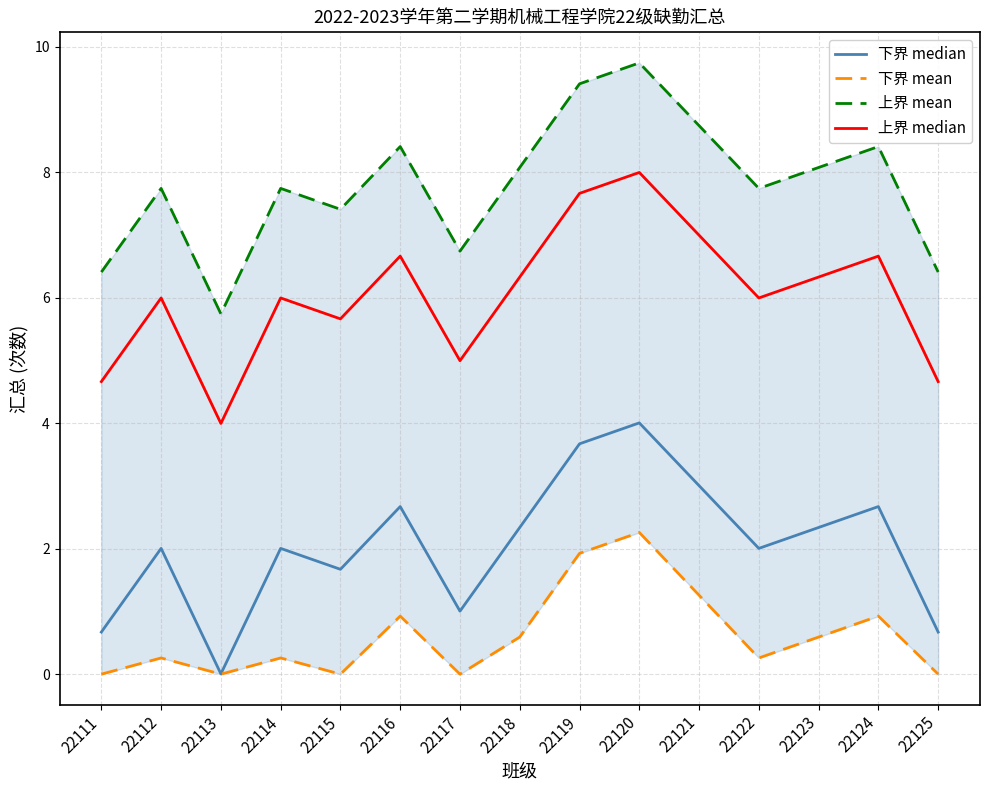

Is it true that 上界 median equals 8.3 at 22118?

False